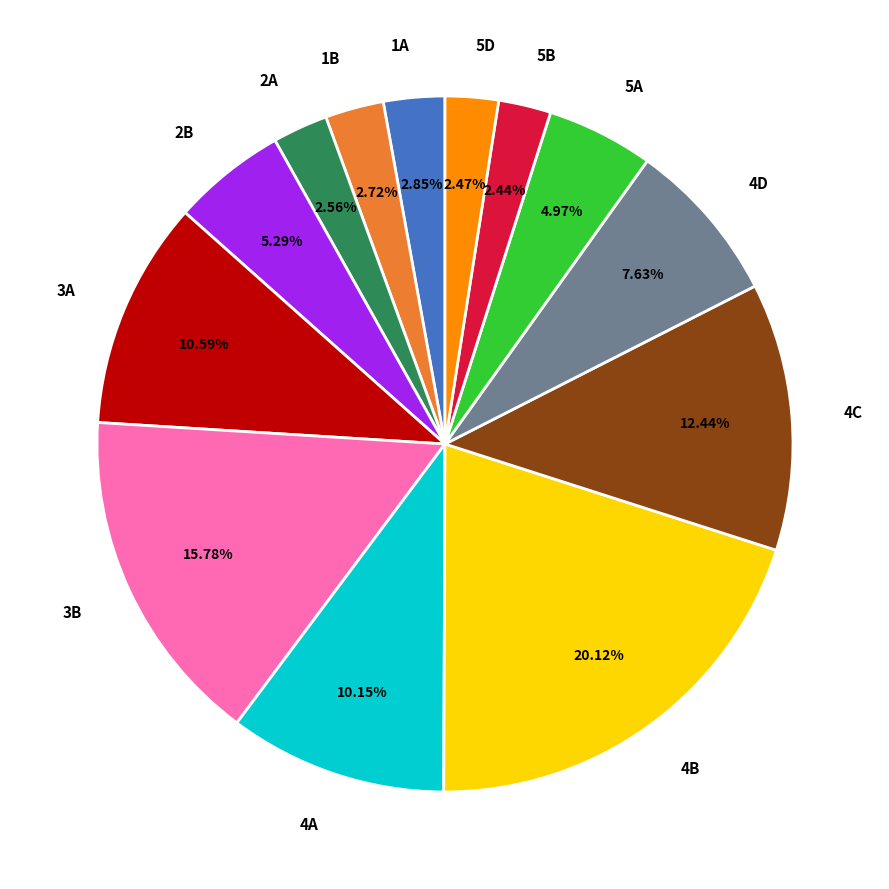

Between 5A and 3A, which is larger?

3A